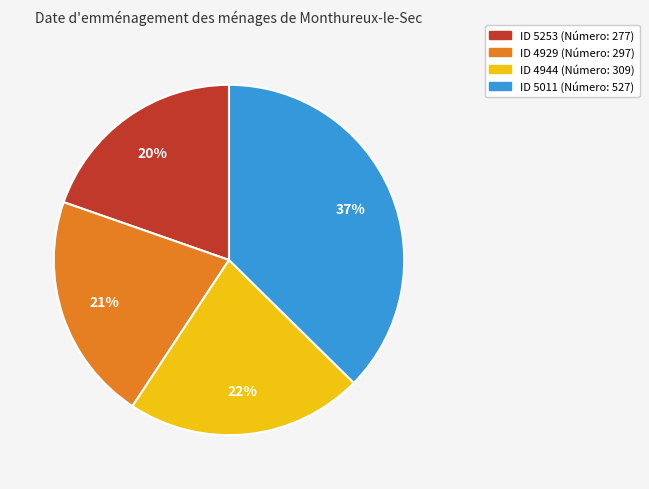

To the nearest percent, what is the average slice percentage?

25%